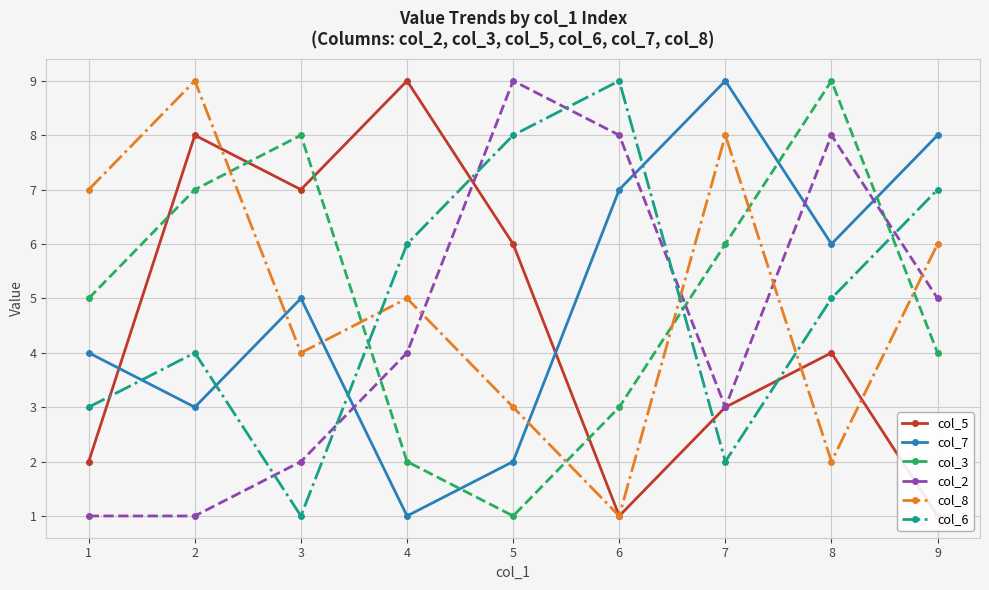

Does the chart display data point markers on the line(s)?

Yes